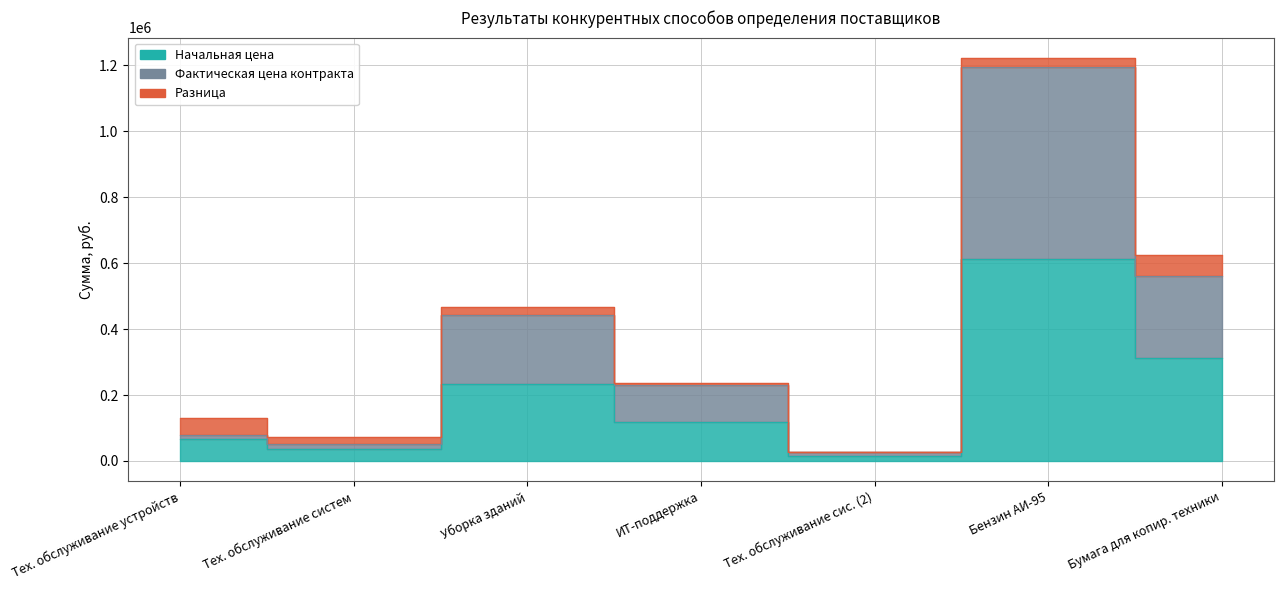

True or false: Фактическая цена контракта and Начальная цена intersect in this chart.

False